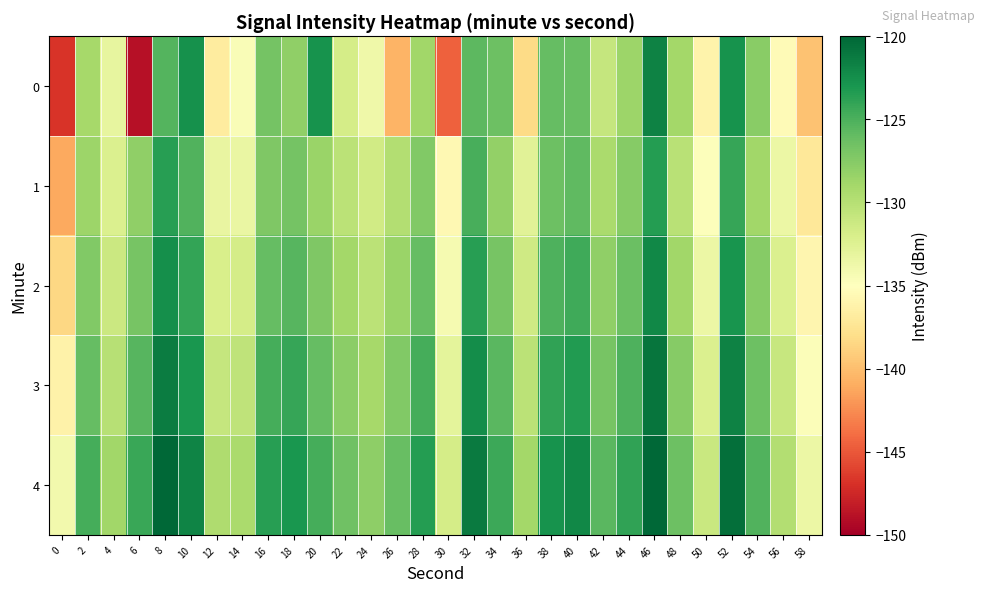

Reading left to right, transcribe all the data shown in this chart.

0: 0=-146.8	2=-129.1	4=-133.1	6=-148.9	8=-125.3	10=-122.7	12=-136.8	14=-134.6	16=-126.8	18=-128.0	20=-122.8	22=-131.8	24=-133.8	26=-140.6	28=-128.8	30=-144.6	32=-125.7	34=-126.4	36=-138.2	38=-126.1	40=-126.1	42=-130.8	44=-128.6	46=-121.7	48=-129.0	50=-136.1	52=-122.8	54=-127.7	56=-135.4	58=-139.8
1: 0=-141.1	2=-128.6	4=-132.2	6=-128.0	8=-123.6	10=-125.2	12=-133.3	14=-133.4	16=-127.2	18=-126.7	20=-128.5	22=-130.2	24=-131.5	26=-129.8	28=-127.3	30=-135.6	32=-124.9	34=-128.1	36=-132.7	38=-126.4	40=-125.8	42=-129.3	44=-127.6	46=-123.4	48=-130.1	50=-134.8	52=-124.2	54=-128.9	56=-133.5	58=-137.2
2: 0=-138.5	2=-127.3	4=-131.2	6=-126.8	8=-122.5	10=-124.1	12=-132.0	14=-131.8	16=-126.0	18=-125.4	20=-127.2	22=-129.0	24=-130.3	26=-128.5	28=-126.0	30=-134.2	32=-123.6	34=-126.8	36=-131.4	38=-125.1	40=-124.5	42=-128.0	44=-126.3	46=-122.1	48=-128.8	50=-133.5	52=-122.9	54=-127.6	56=-132.2	58=-135.9
3: 0=-136.2	2=-126.0	4=-130.0	6=-125.5	8=-121.3	10=-123.0	12=-130.8	14=-130.5	16=-124.8	18=-124.2	20=-126.0	22=-127.8	24=-129.1	26=-127.3	28=-124.8	30=-133.0	32=-122.4	34=-125.6	36=-130.2	38=-123.9	40=-123.3	42=-126.8	44=-125.1	46=-120.9	48=-127.6	50=-132.3	52=-121.7	54=-126.4	56=-131.0	58=-134.7
4: 0=-134.0	2=-124.8	4=-128.8	6=-124.3	8=-120.1	10=-121.8	12=-129.5	14=-129.3	16=-123.6	18=-123.0	20=-124.8	22=-126.5	24=-127.9	26=-126.1	28=-123.5	30=-131.8	32=-121.2	34=-124.4	36=-129.0	38=-122.7	40=-122.1	42=-125.6	44=-123.9	46=-119.7	48=-126.4	50=-131.1	52=-120.5	54=-125.2	56=-129.8	58=-133.5